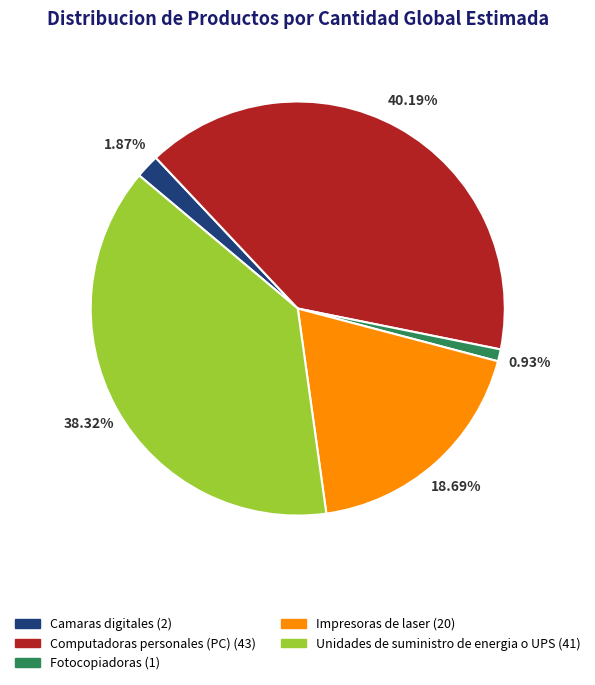

Rank the categories by value from lowest to highest.

Fotocopiadoras, Camaras digitales, Impresoras de laser, Unidades de suministro de energia o UPS, Computadoras personales (PC)